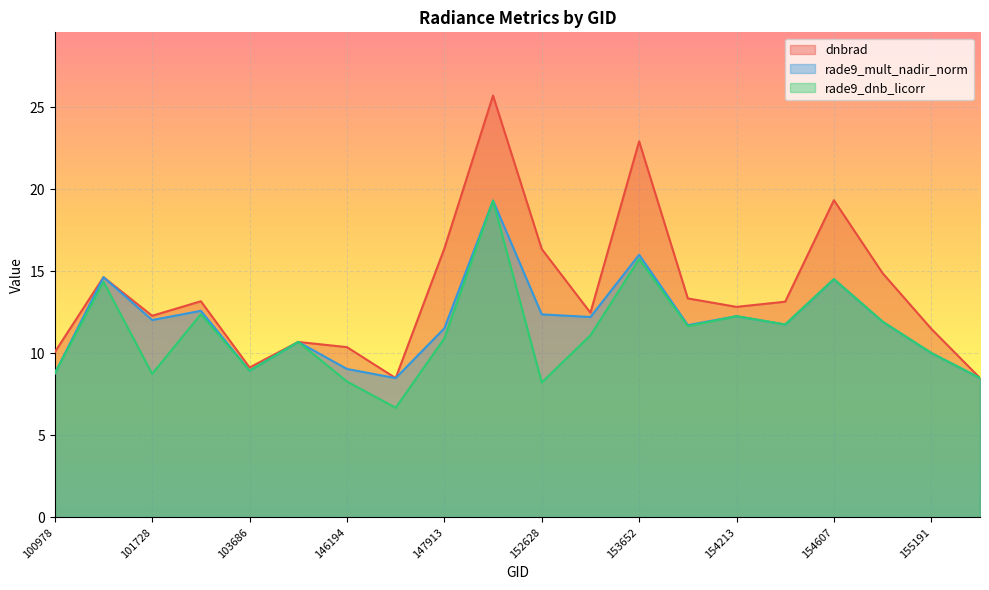

Which series has the largest range (max minus min)?

dnbrad